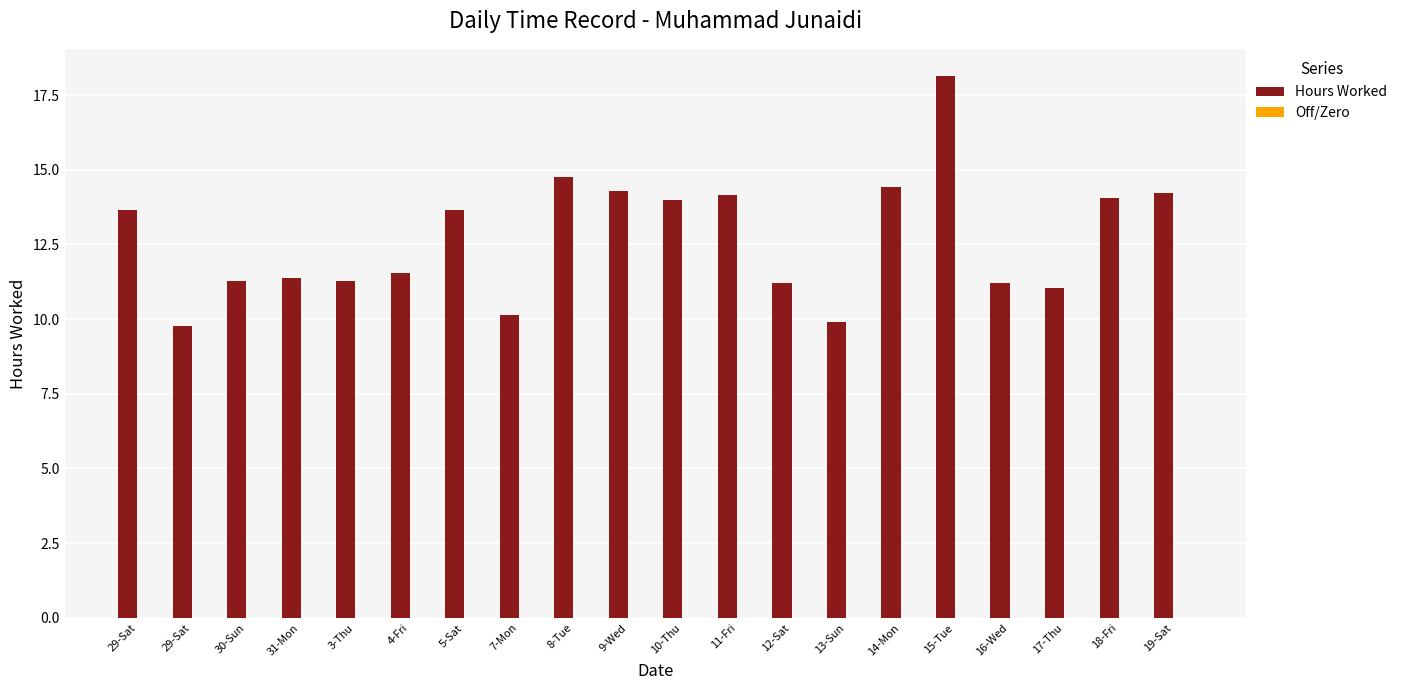

How many bars are there in total?

20